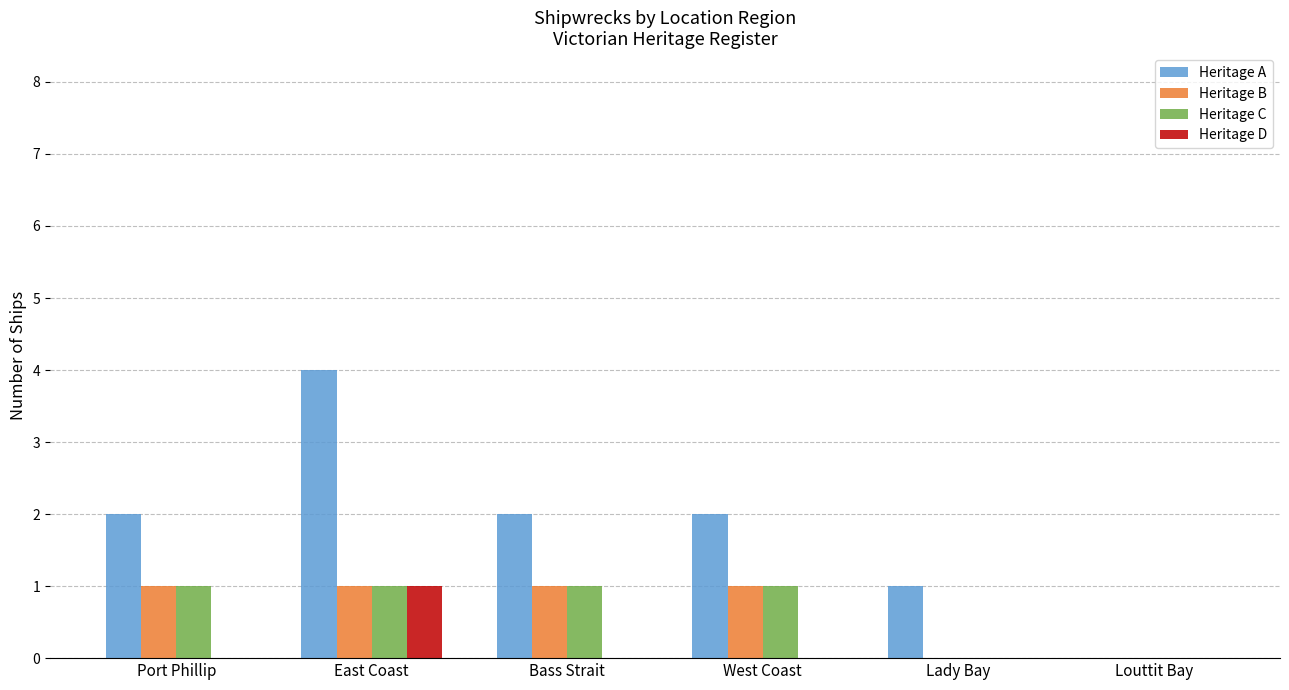

The value of Heritage C at East Coast is 1. True or false?

True